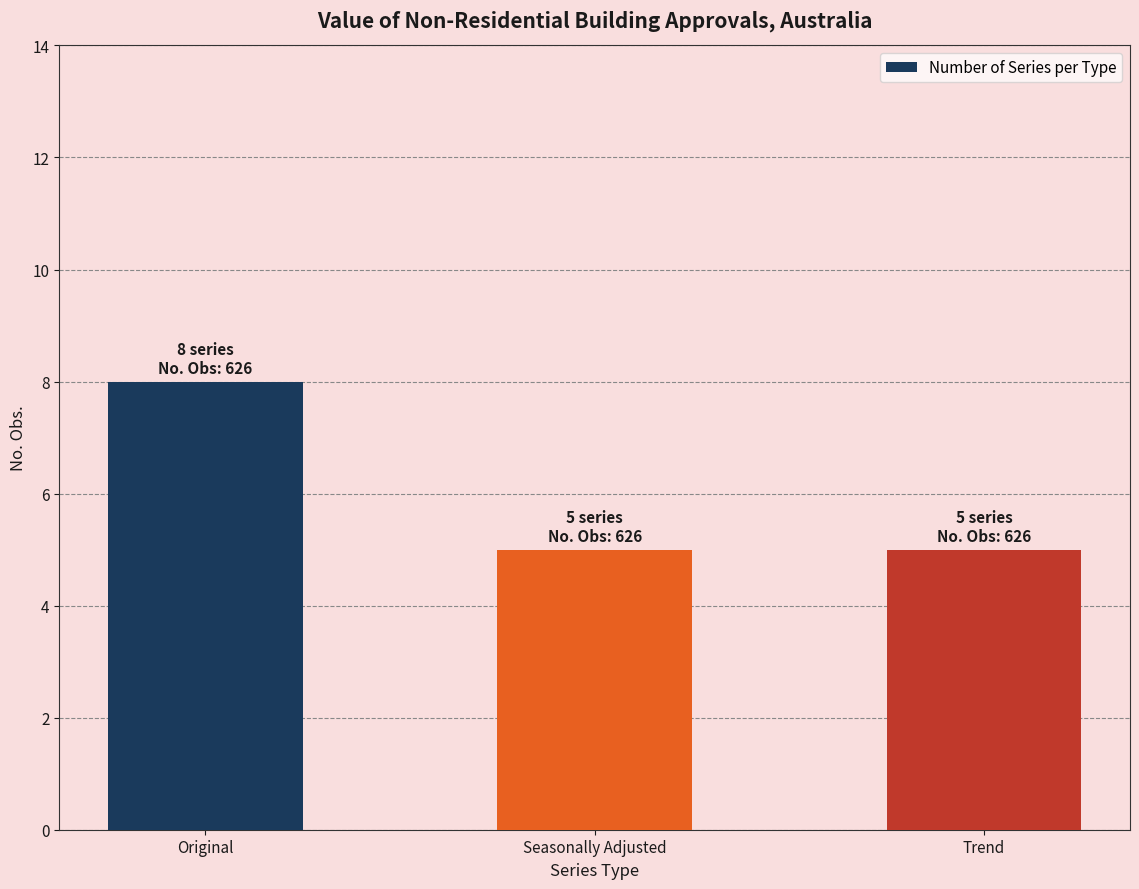

Approximately how many times larger is the value at Trend compared to Seasonally Adjusted?

1.0